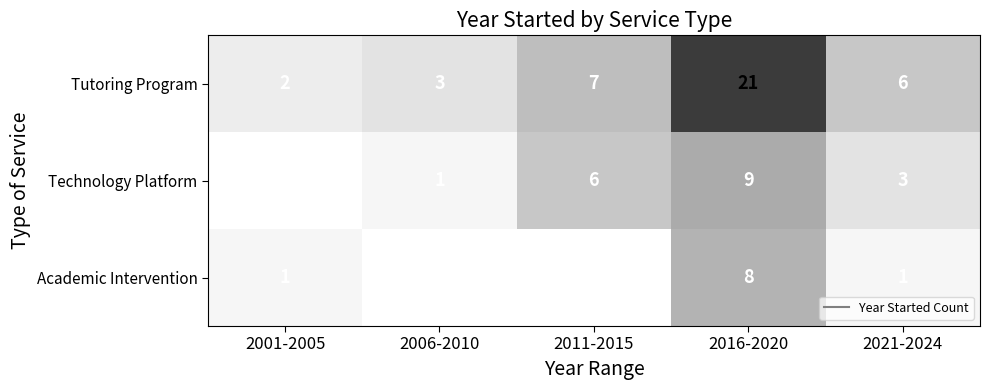

Which series has the widest spread of values?

Tutoring Program